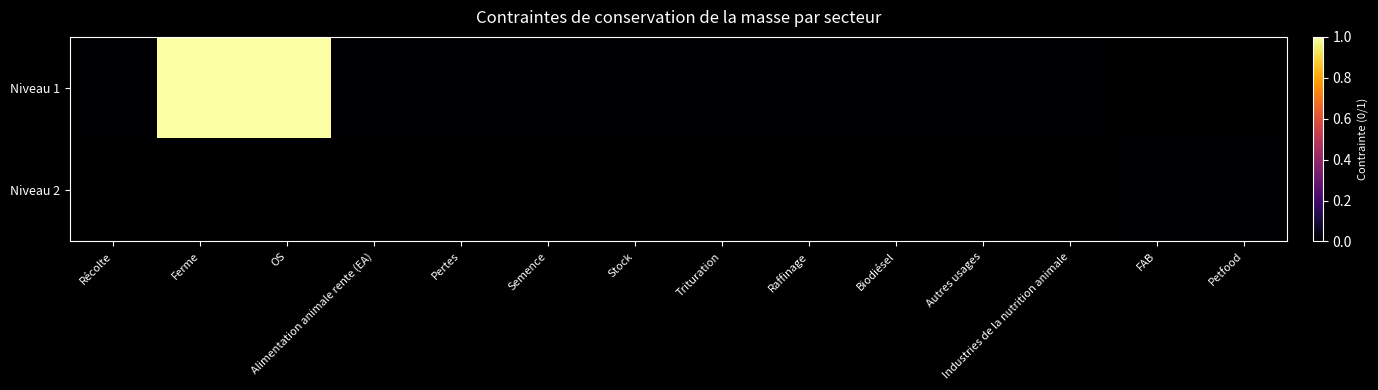

Rank the categories by Niveau 1 value from highest to lowest.

Ferme, OS, Alimentation animale rente (EA), Pertes, Semence, Stock, Trituration, Raffinage, Biodiésel, Autres usages, Industries de la nutrition animale, FAB, Petfood, Récolte